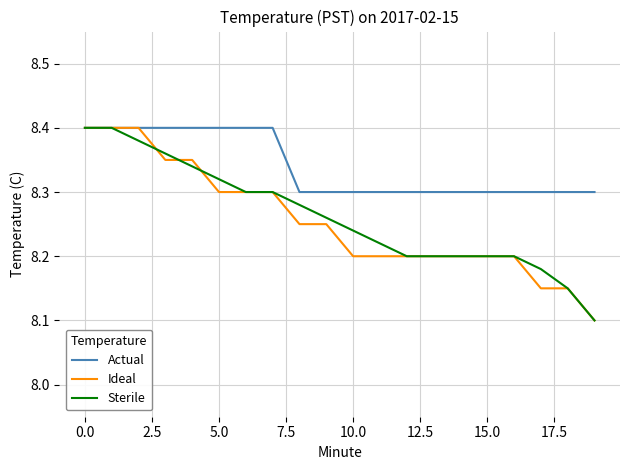

Which series has the largest total across all categories?

Actual